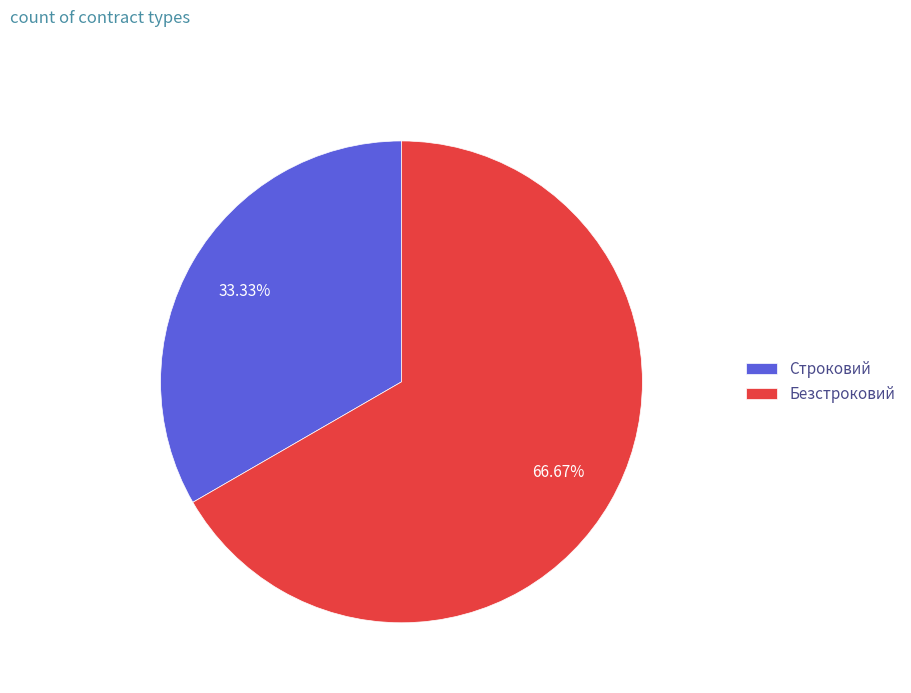

Which category has the biggest portion of the pie?

Безстроковий